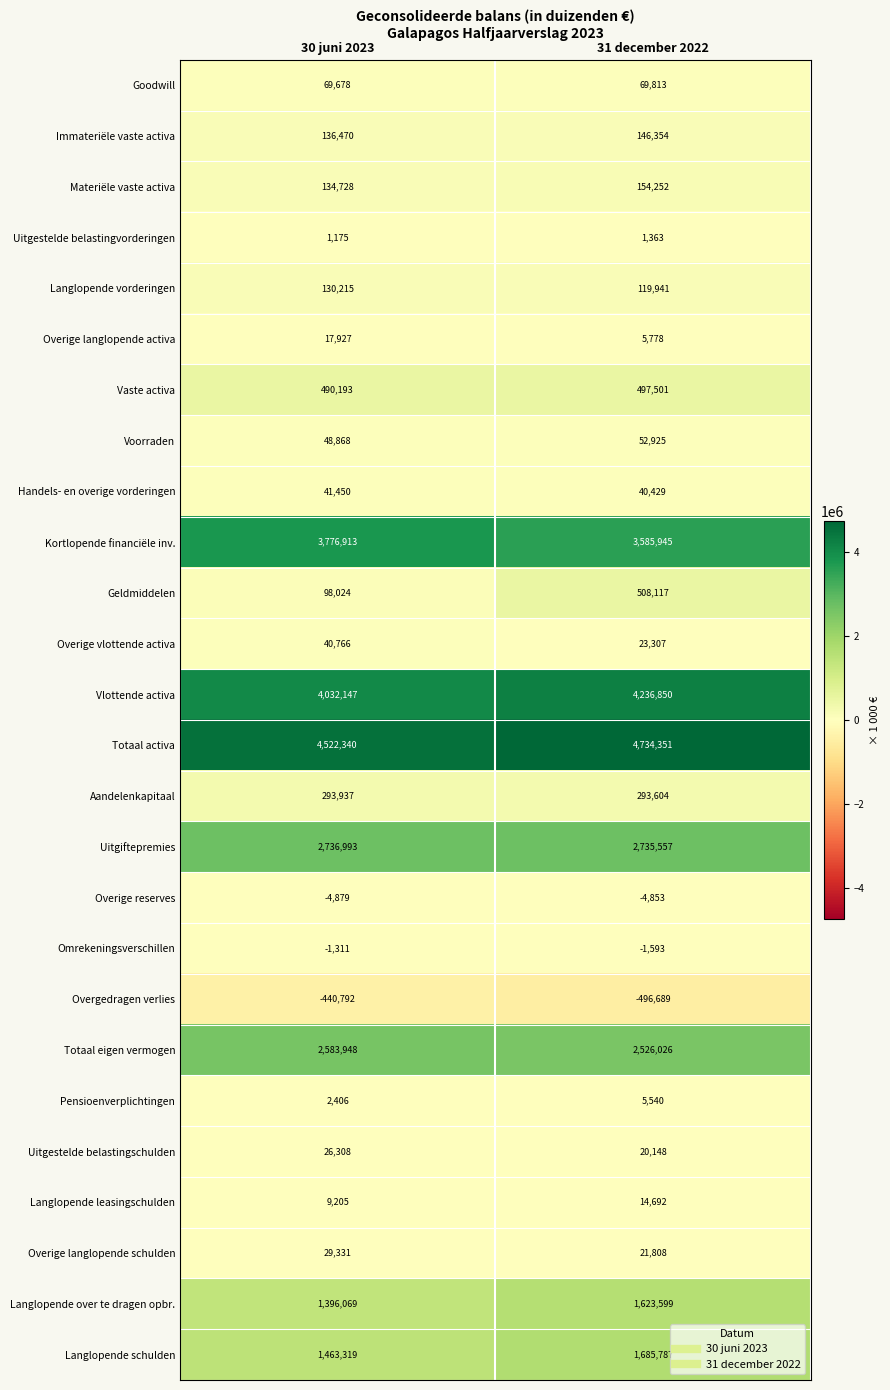

Is it true that Materiële vaste activa equals 134728 at 30 juni 2023?

True